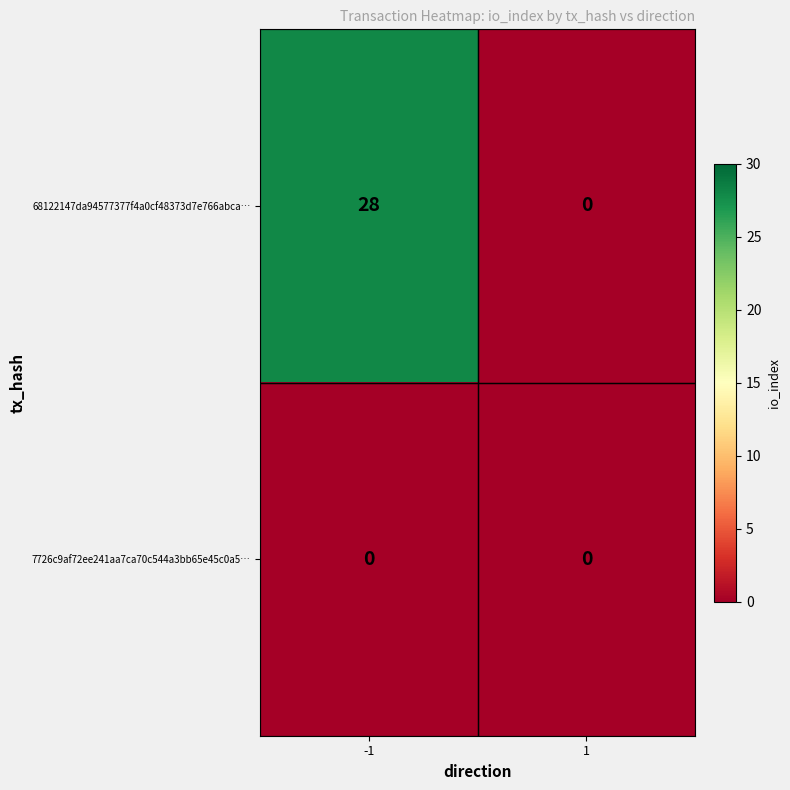

At which category is the sum across all series the highest?

-1